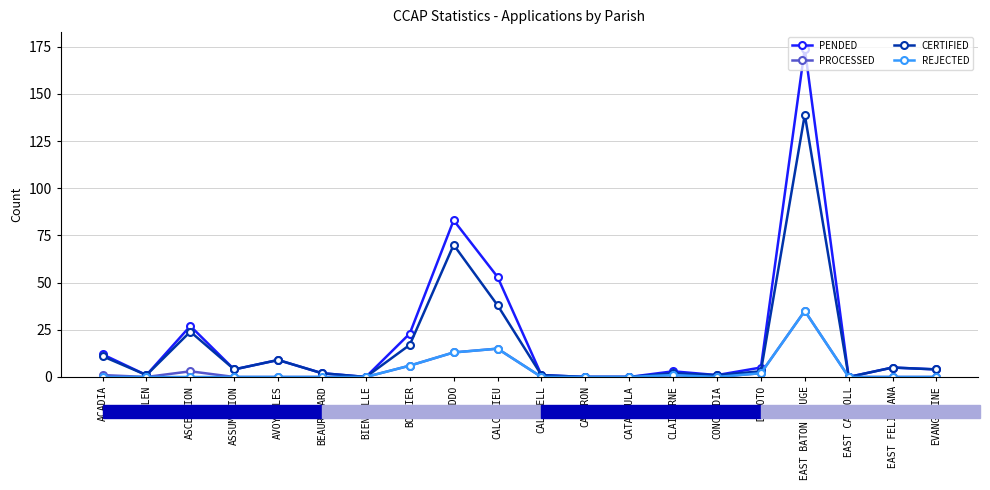

What is the maximum value shown in the chart?

174